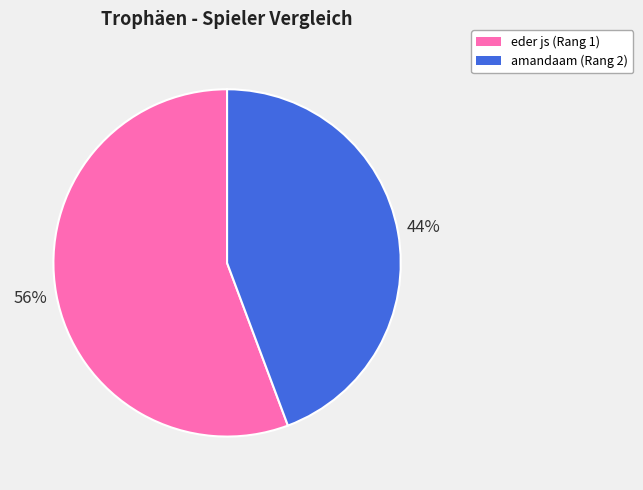

How many slices are in this pie chart?

2